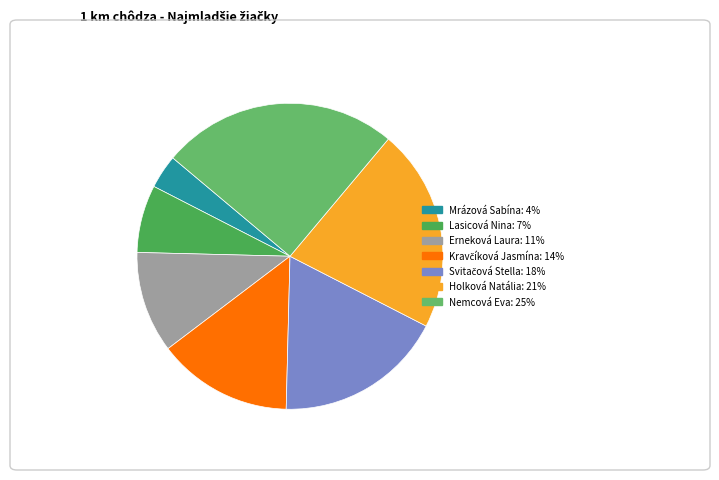

Which has a higher value, Mrázová Sabína or Holková Natália?

Holková Natália